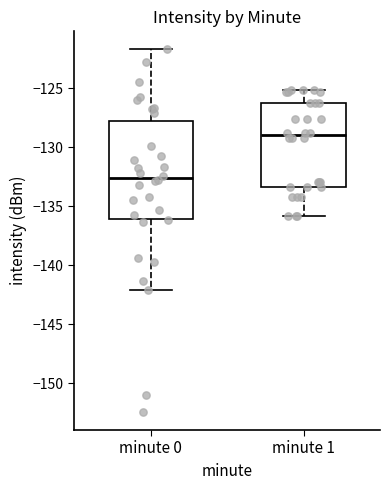

Where does the upper whisker of the box for minute 1 end on the y-axis? The values are not printed on the chart, so give them approximately, as read against the axis.

-125.0